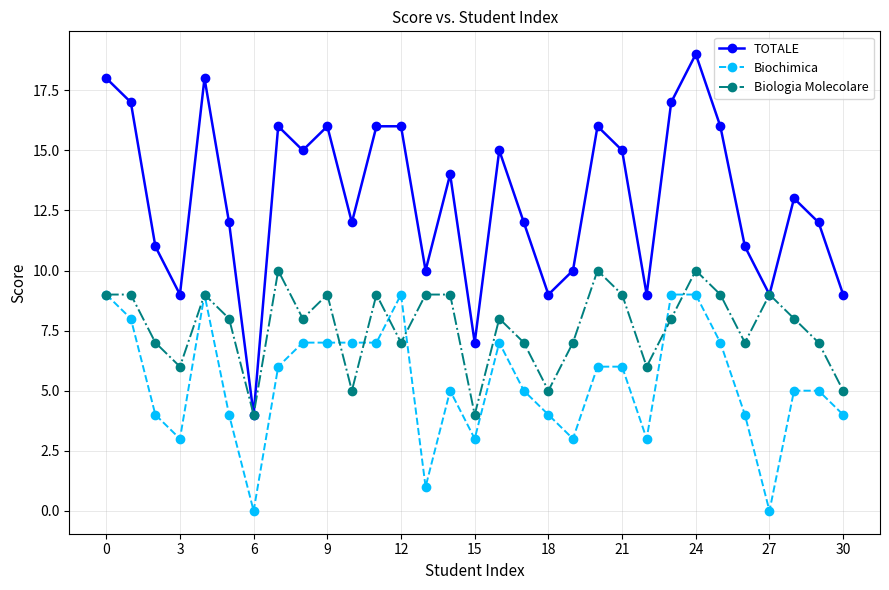

Which series has the largest total across all categories?

TOTALE